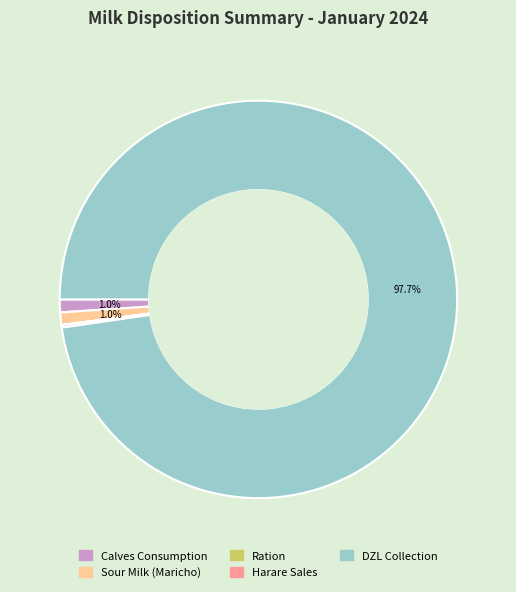

Between DZL Collection and Sour Milk (Maricho), which is larger?

DZL Collection